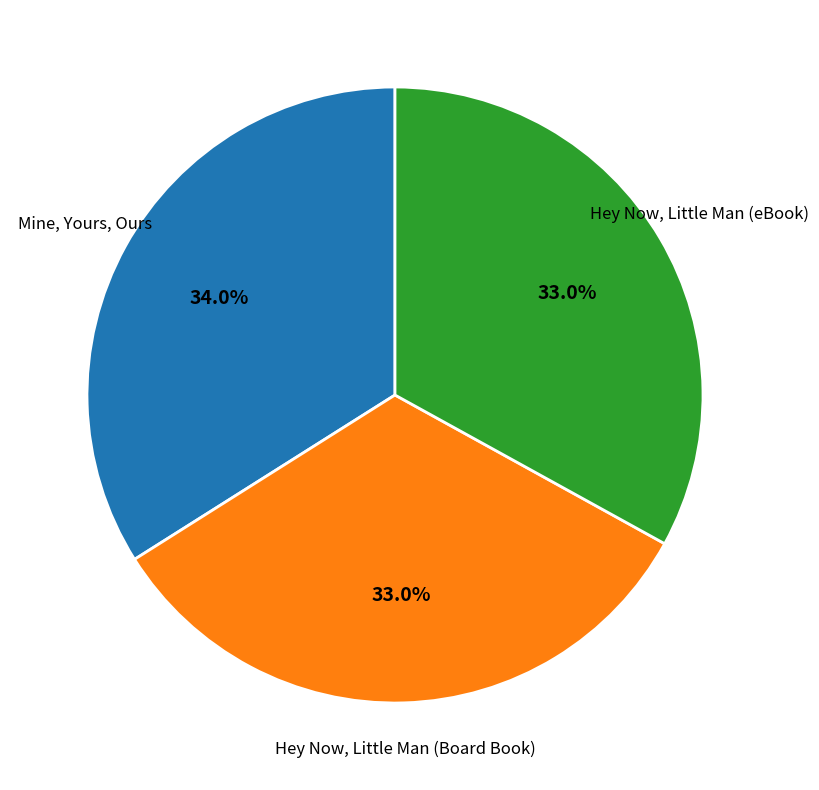

Approximately how many times larger is the value at Hey Now, Little Man (eBook) compared to Mine, Yours, Ours?

1.0